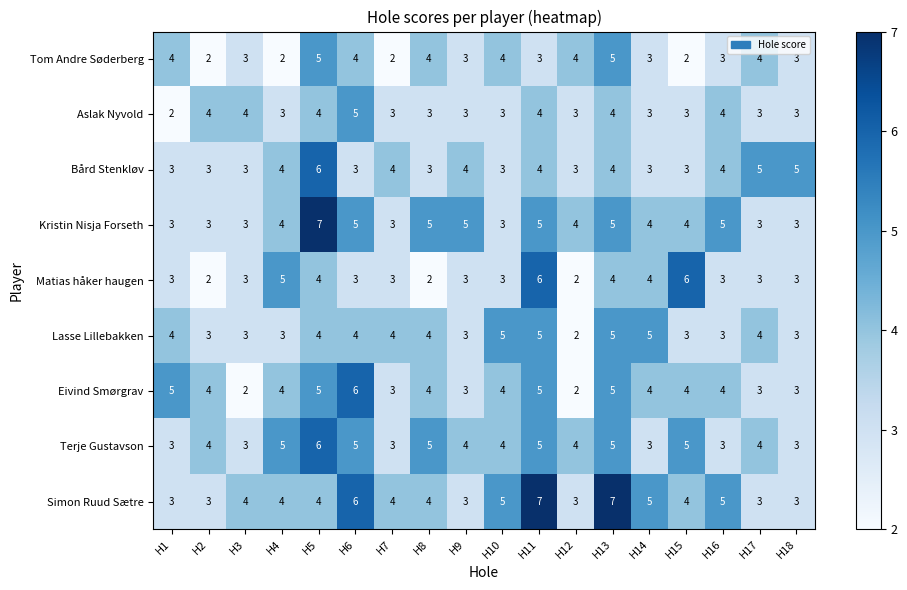

What is the maximum value for Simon Ruud Sætre?

7